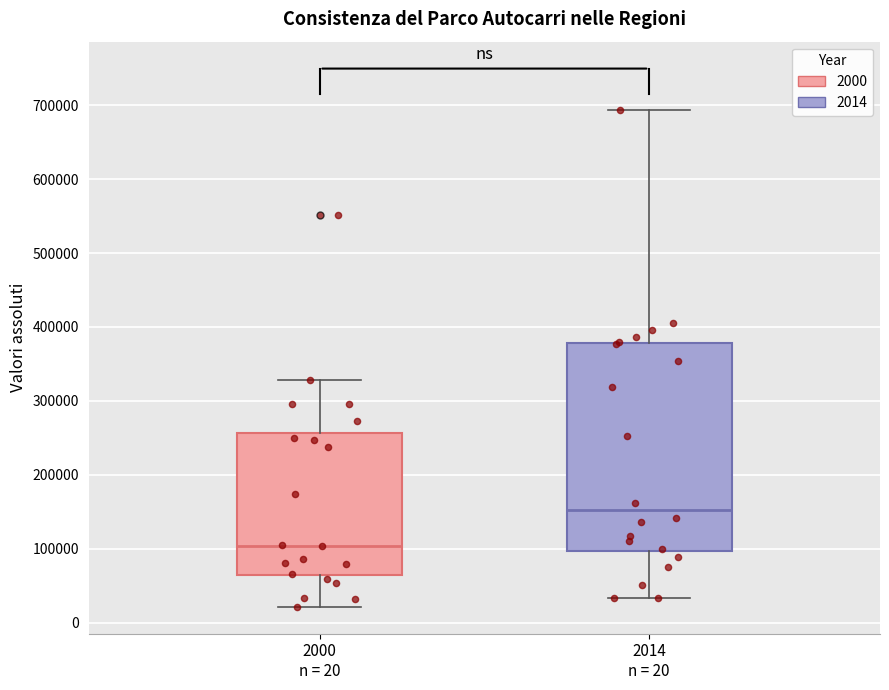

Which box is the tallest, from its lower edge to its upper edge?

2014 n = 20